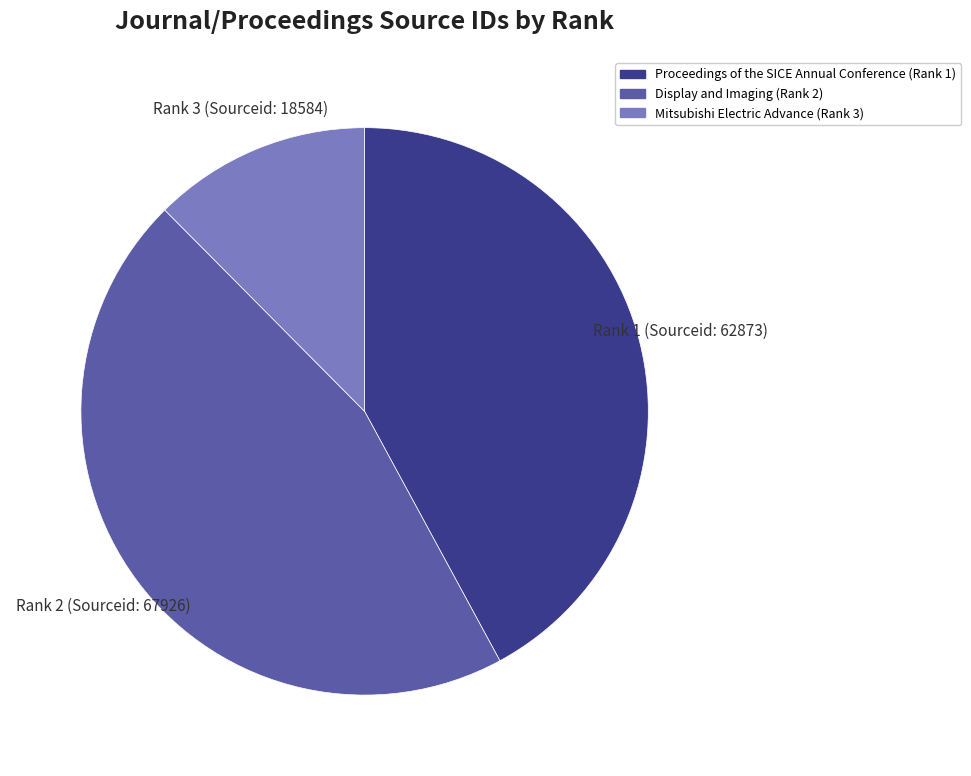

Rank the categories by value from lowest to highest.

Mitsubishi Electric Advance (Rank 3), Proceedings of the SICE Annual Conference (Rank 1), Display and Imaging (Rank 2)